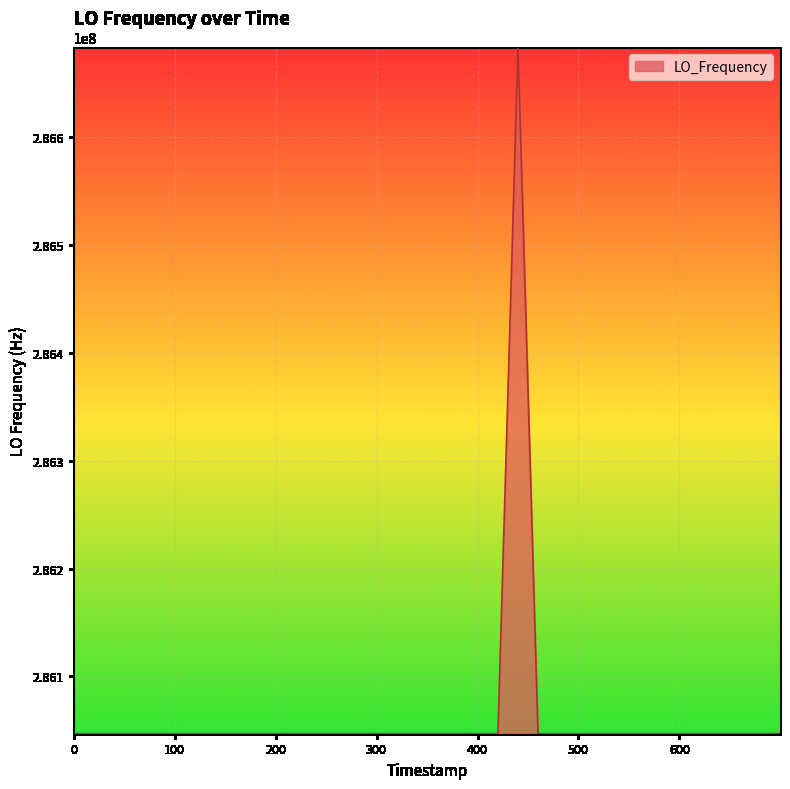

Does the chart have visible grid lines?

Yes